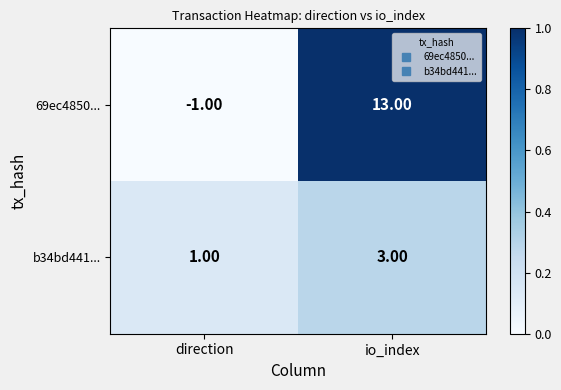

Where is 69ec4850... nearest to the value 6?

direction